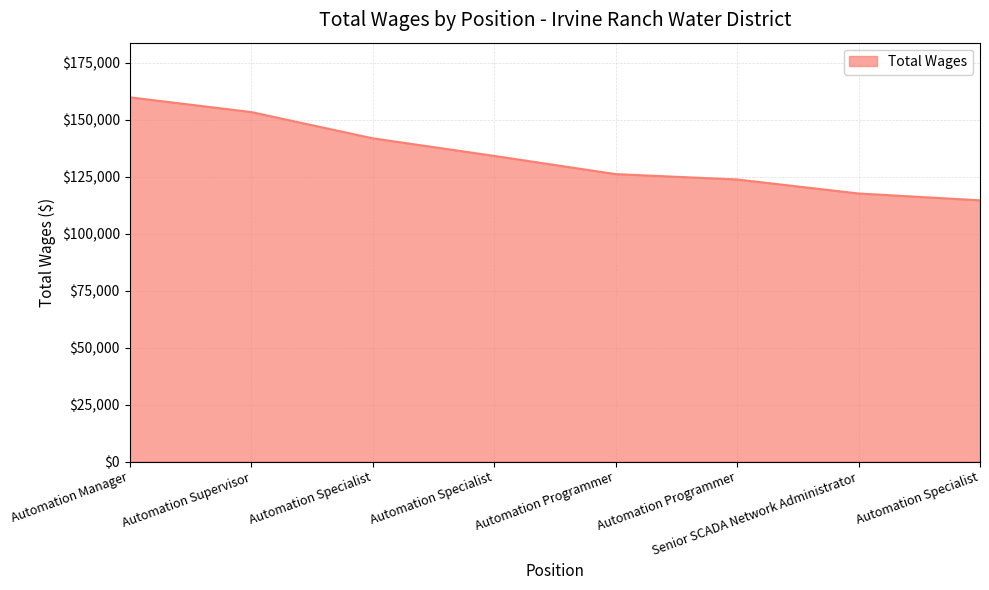

Rank the categories by value from lowest to highest.

Automation Specialist, Senior SCADA Network Administrator, Automation Programmer, Automation Programmer, Automation Specialist, Automation Specialist, Automation Supervisor, Automation Manager